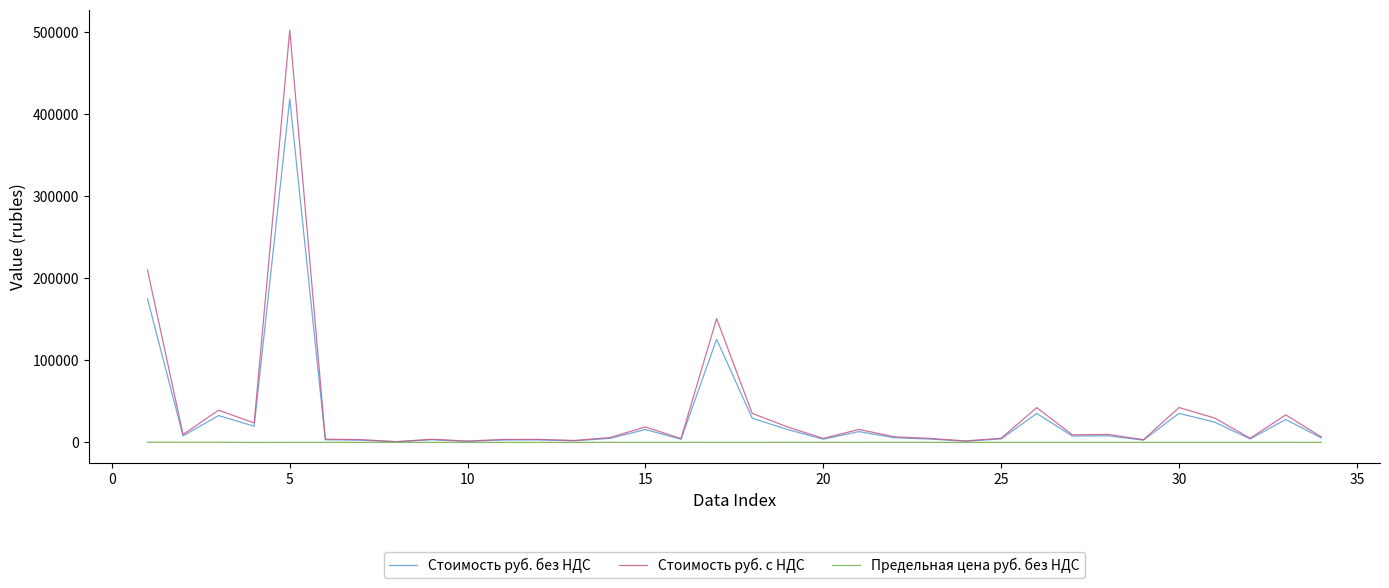

Which series has the largest range (max minus min)?

Стоимость руб. с НДС